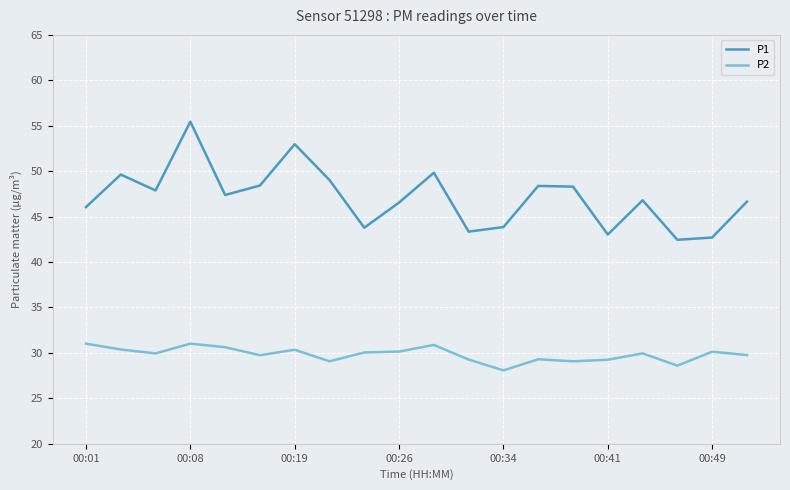

What is the difference between the maximum and minimum values in the P2 series?

2.9